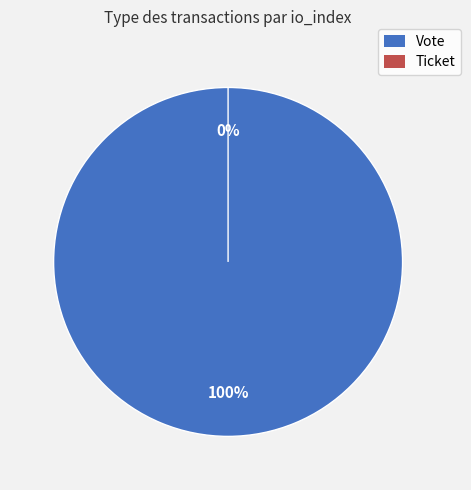

The Ticket slice represents 10% of the pie. True or false?

False